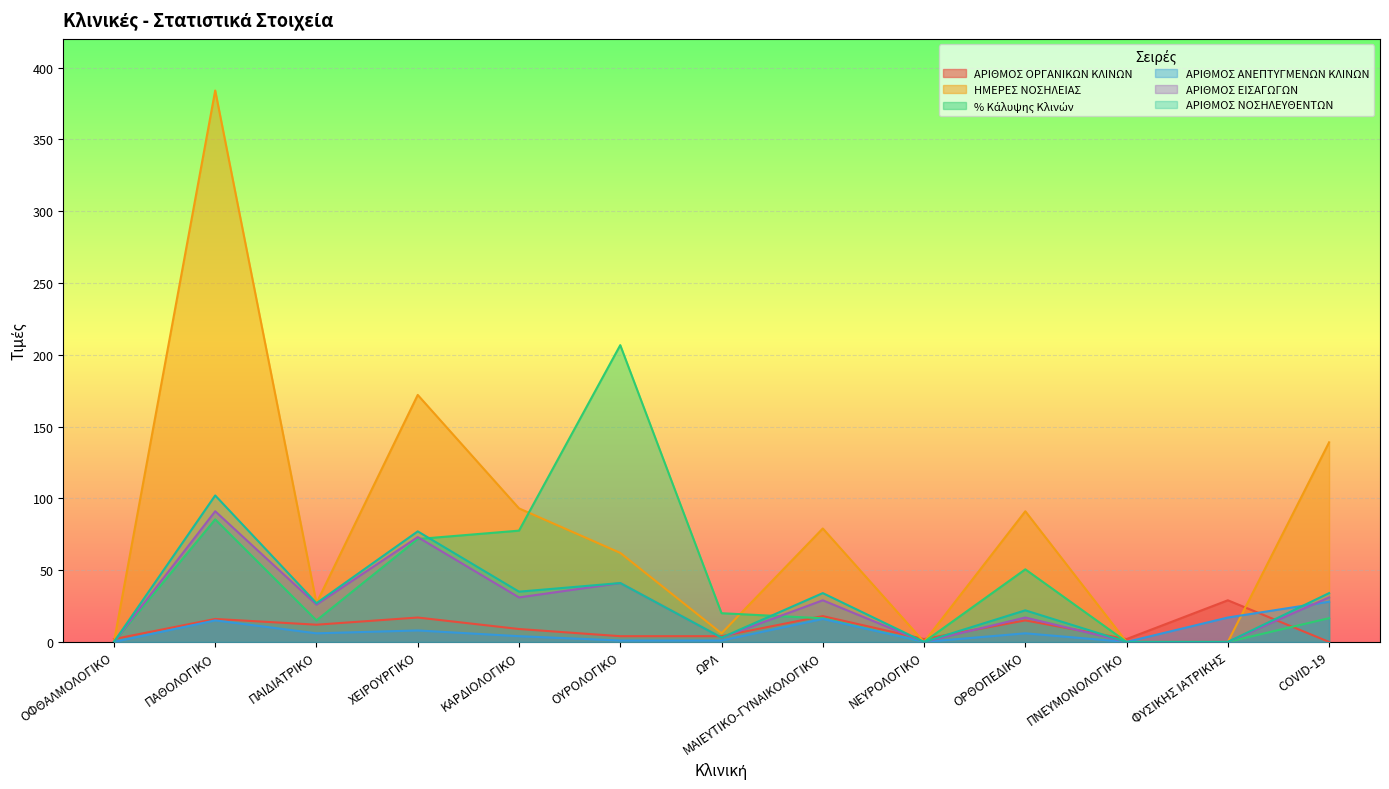

Which series changed the most between ΝΕΥΡΟΛΟΓΙΚΟ and ΠΝΕΥΜΟΝΟΛΟΓΙΚΟ?

ΑΡΙΘΜΟΣ ΟΡΓΑΝΙΚΩΝ ΚΛΙΝΩΝ